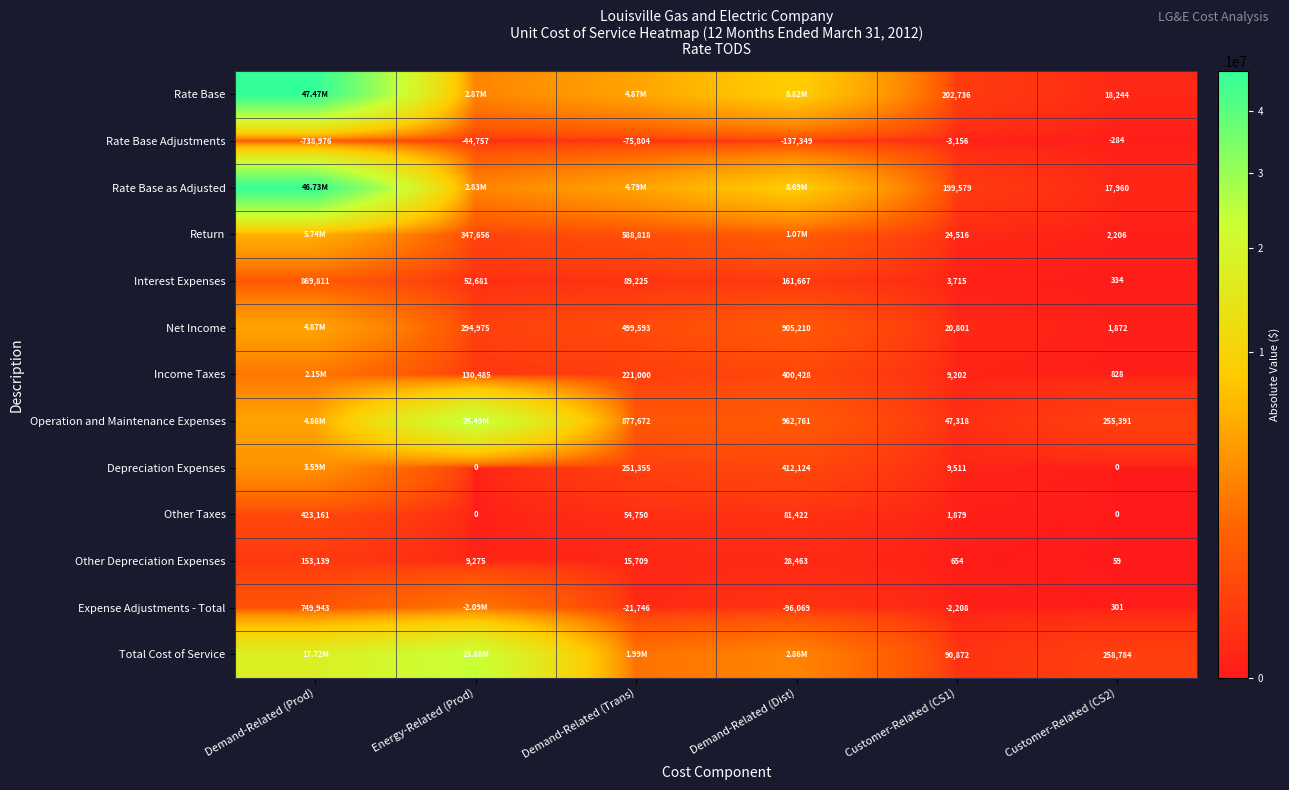

At which category is the sum across all series the highest?

Demand-Related (Prod)